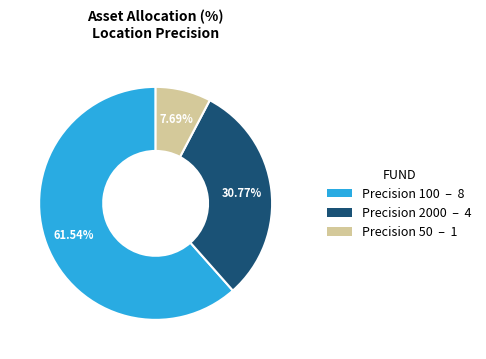

Which slice represents more than half of the pie?

Precision 100 – 8